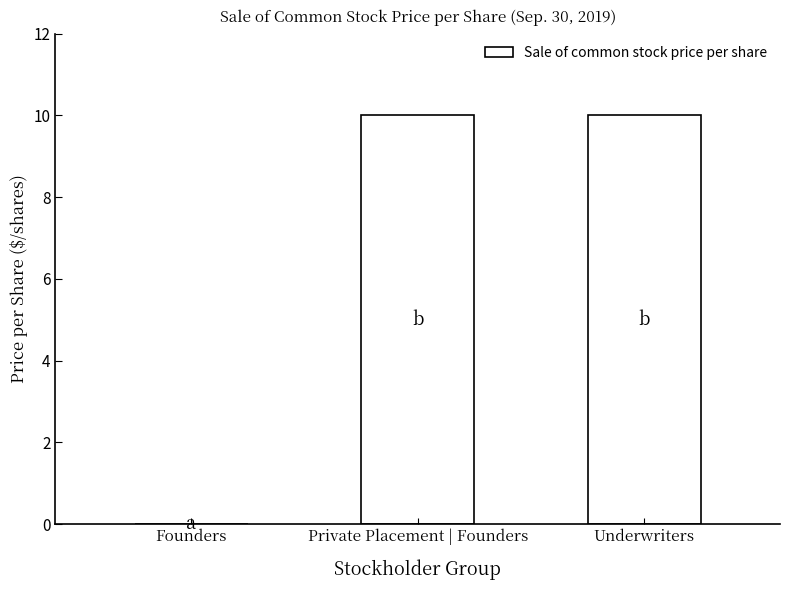

Between Founders and Private Placement | Founders, which is larger?

Private Placement | Founders